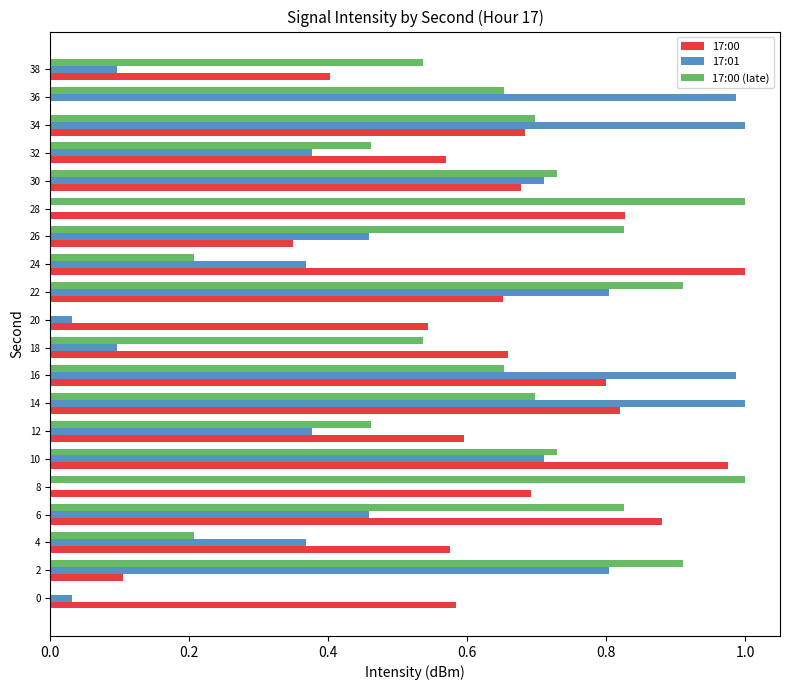

What is the sum of all 17:00 (late) values?

12.0